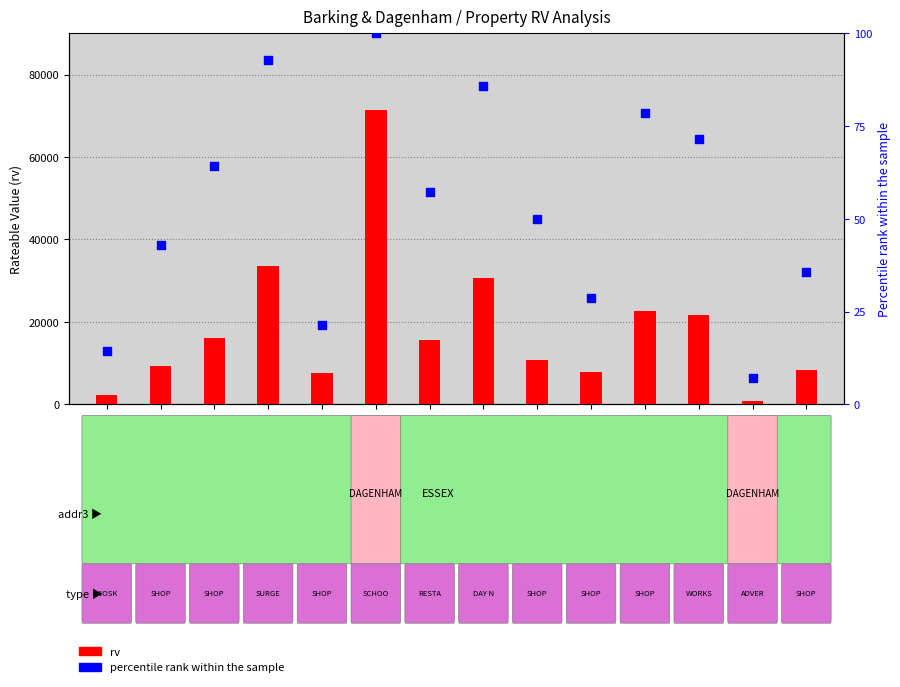

Which series has the largest Y range (max minus min)?

rv